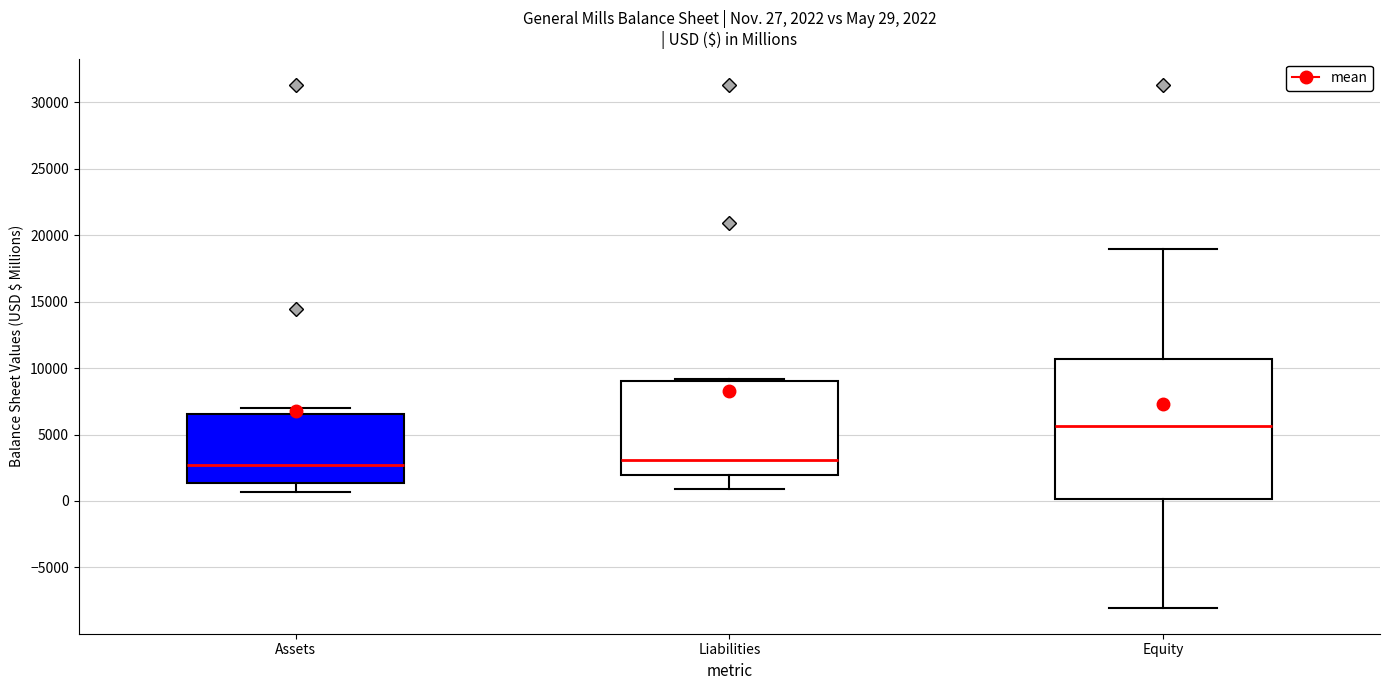

Which box is the tallest, from its lower edge to its upper edge?

Equity